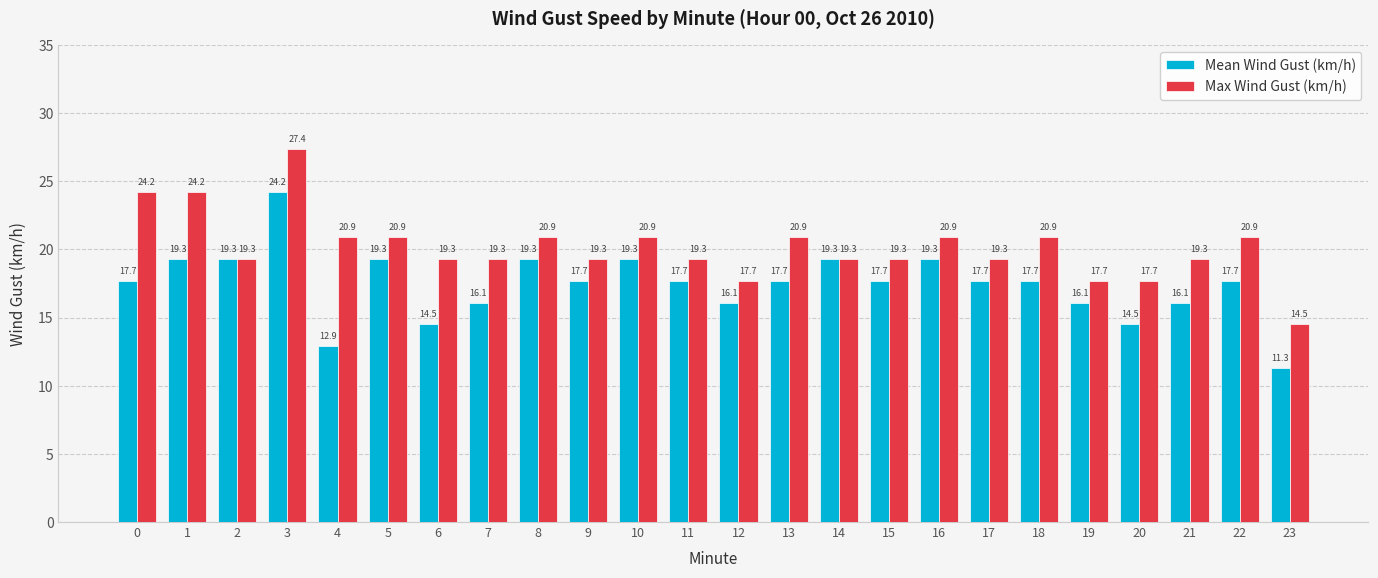

Is it true that Max Wind Gust (km/h) equals 28.4 at 22?

False